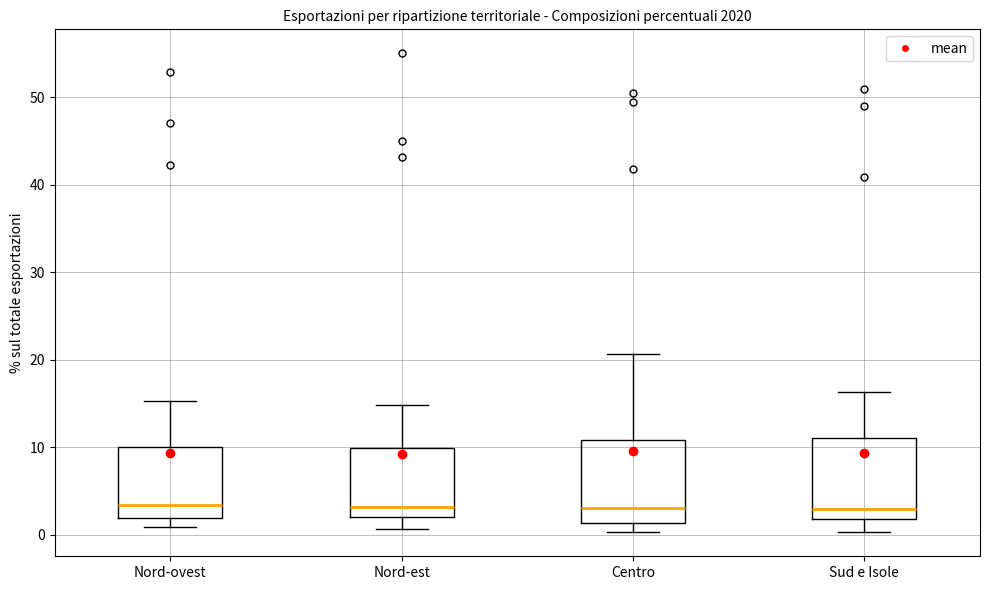

Reading left to right, transcribe this box plot: for each box, give where its median line is, the range the box spans, and where its two whiskers end, as read against the y-axis. The values are not printed on the chart, so give them approximately, as read against the axis.

Nord-ovest: median 3, box 2 to 10, whiskers 1 to 15
Nord-est: median 3, box 2 to 10, whiskers 1 to 15
Centro: median 3, box 1 to 11, whiskers 0 to 21
Sud e Isole: median 3, box 2 to 11, whiskers 0 to 16